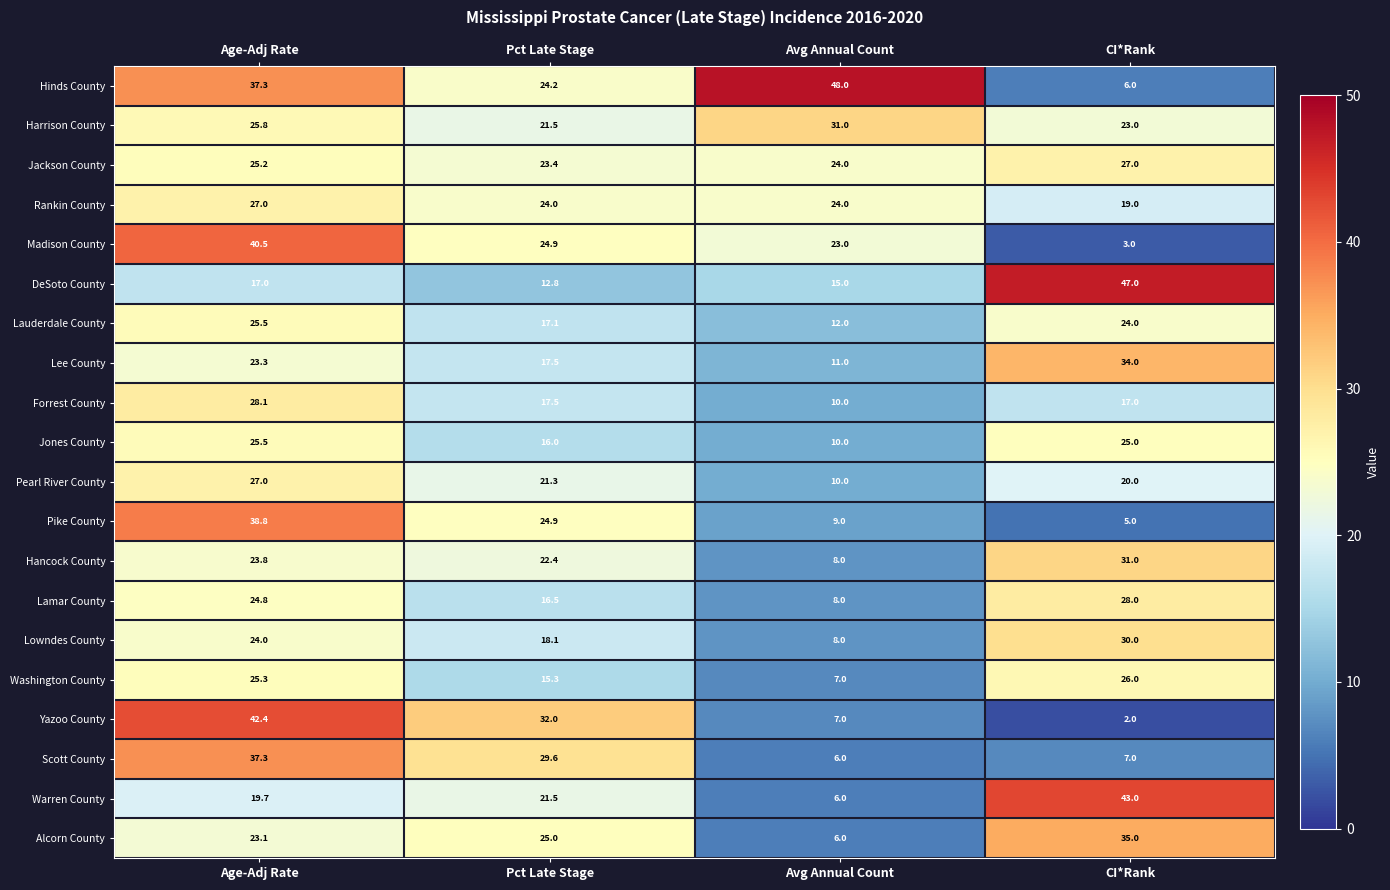

Which series has the largest range (max minus min)?

Hinds County